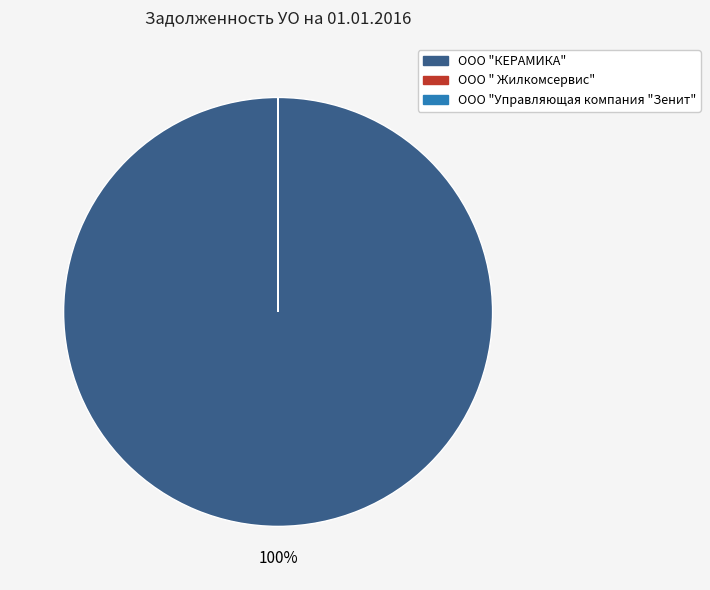

What is the largest slice in the pie chart?

ООО "КЕРАМИКА"